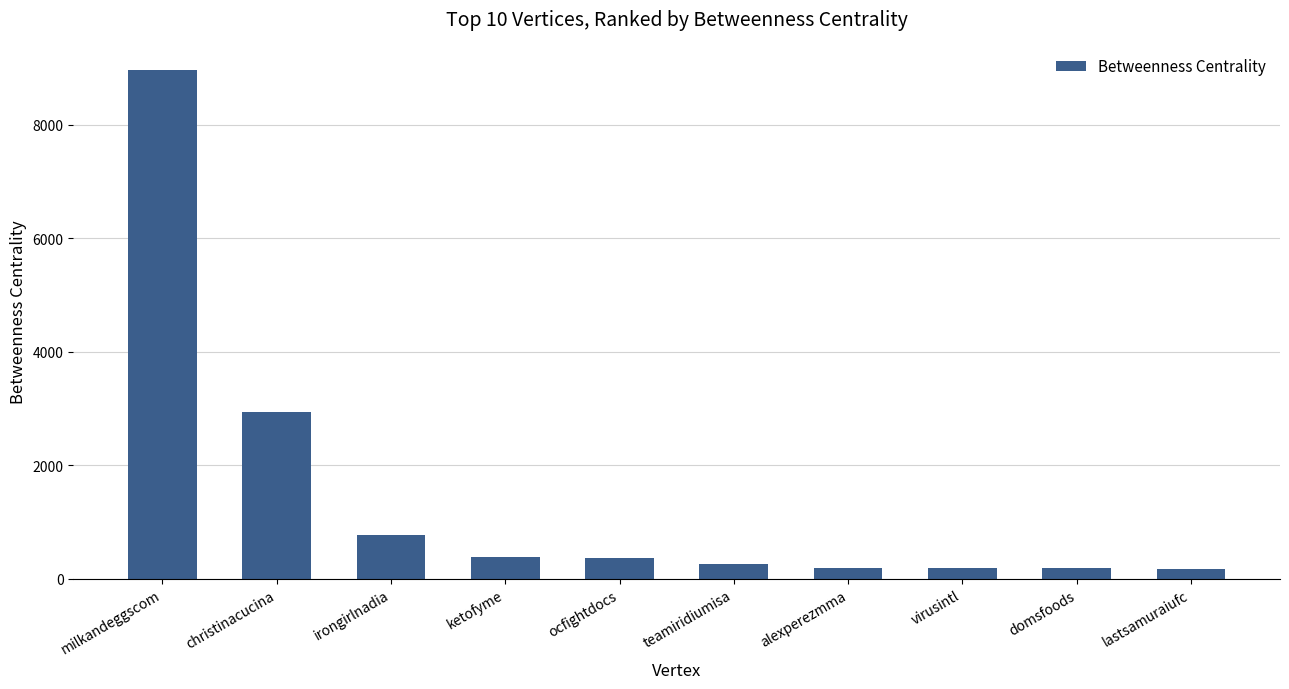

What is the sum of the values at teamiridiumisa and domsfoods?

462.7